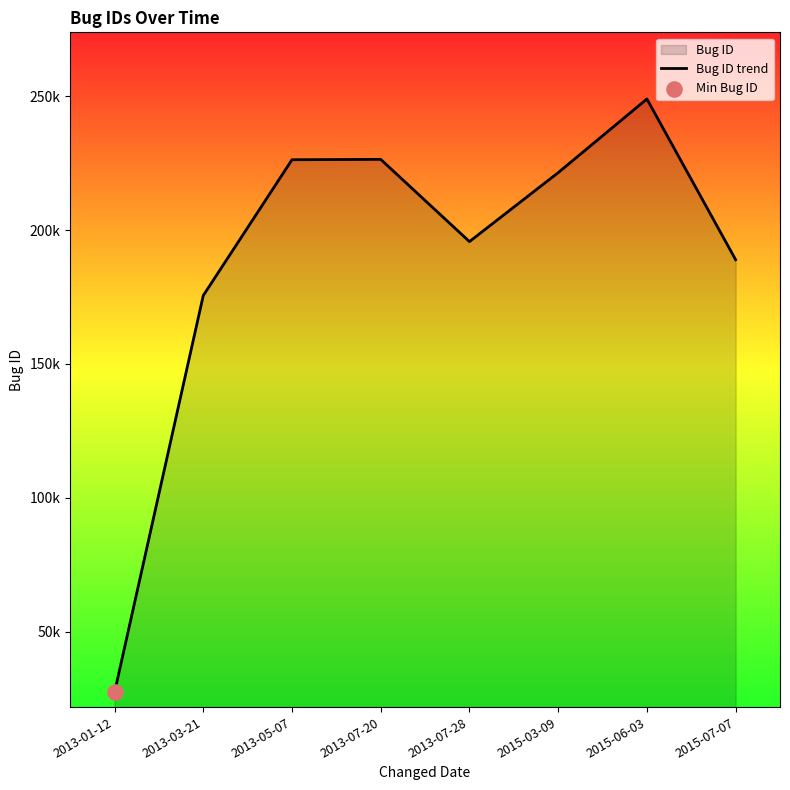

What is the ratio of the value at 2013-07-28 to the value at 2013-05-07?

0.9